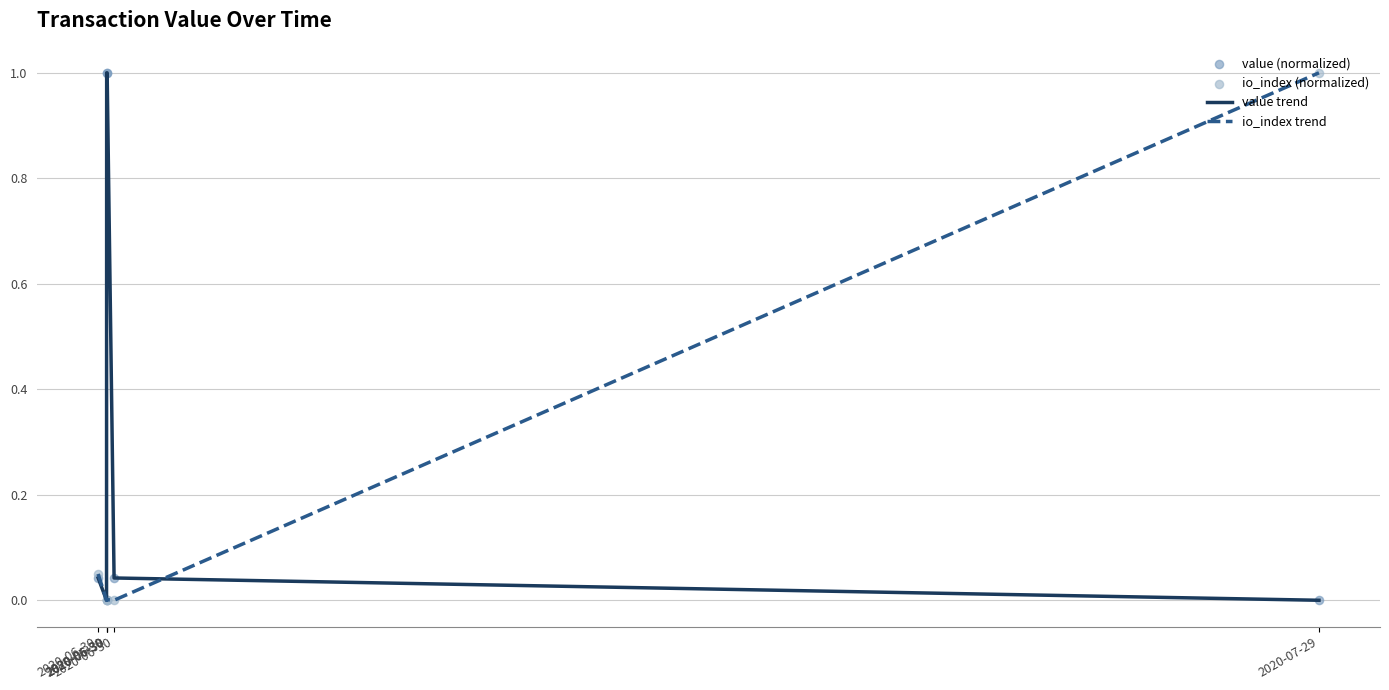

At how many categories does at least one series exceed 0?

5